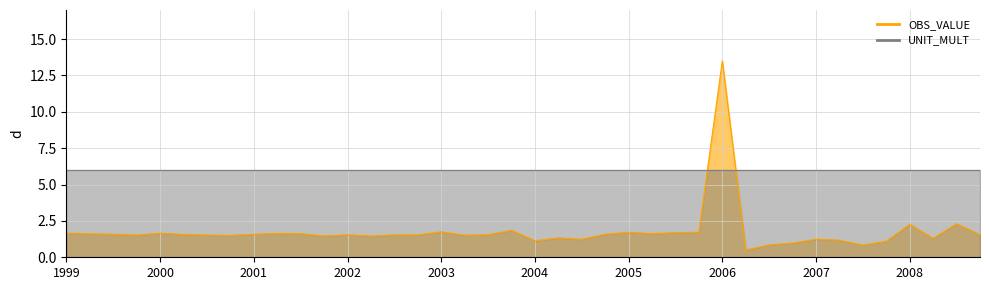

What value does the data have at 2002-Q3?

1.5